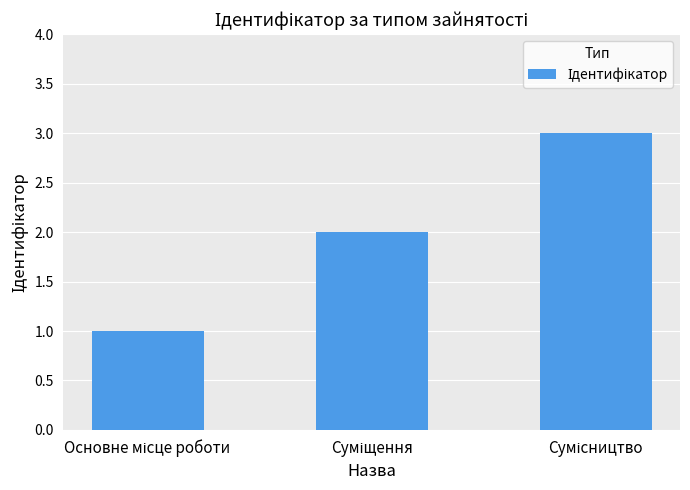

What is the sum of all values?

6